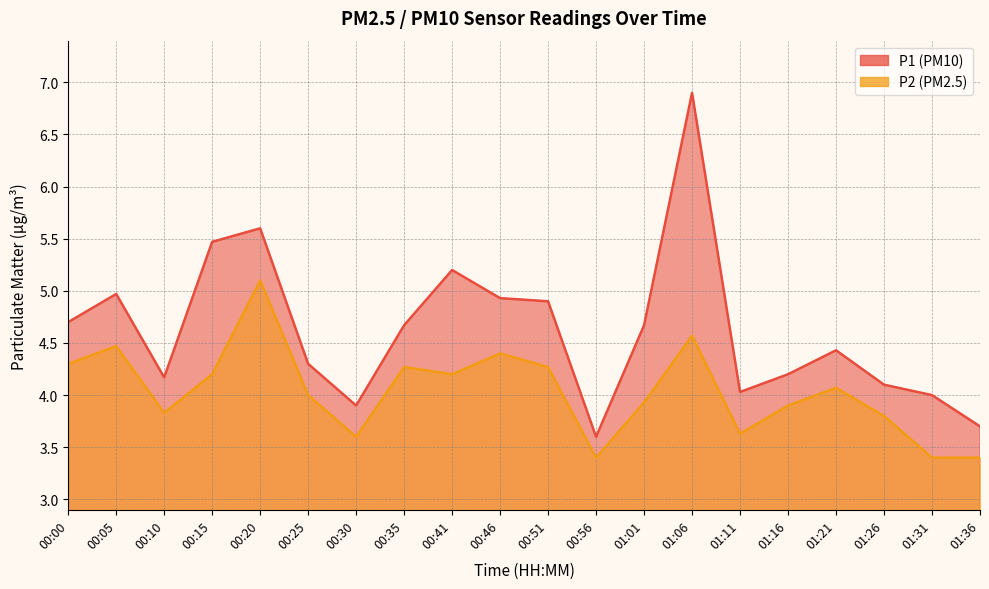

Count the number of data series in this chart.

2